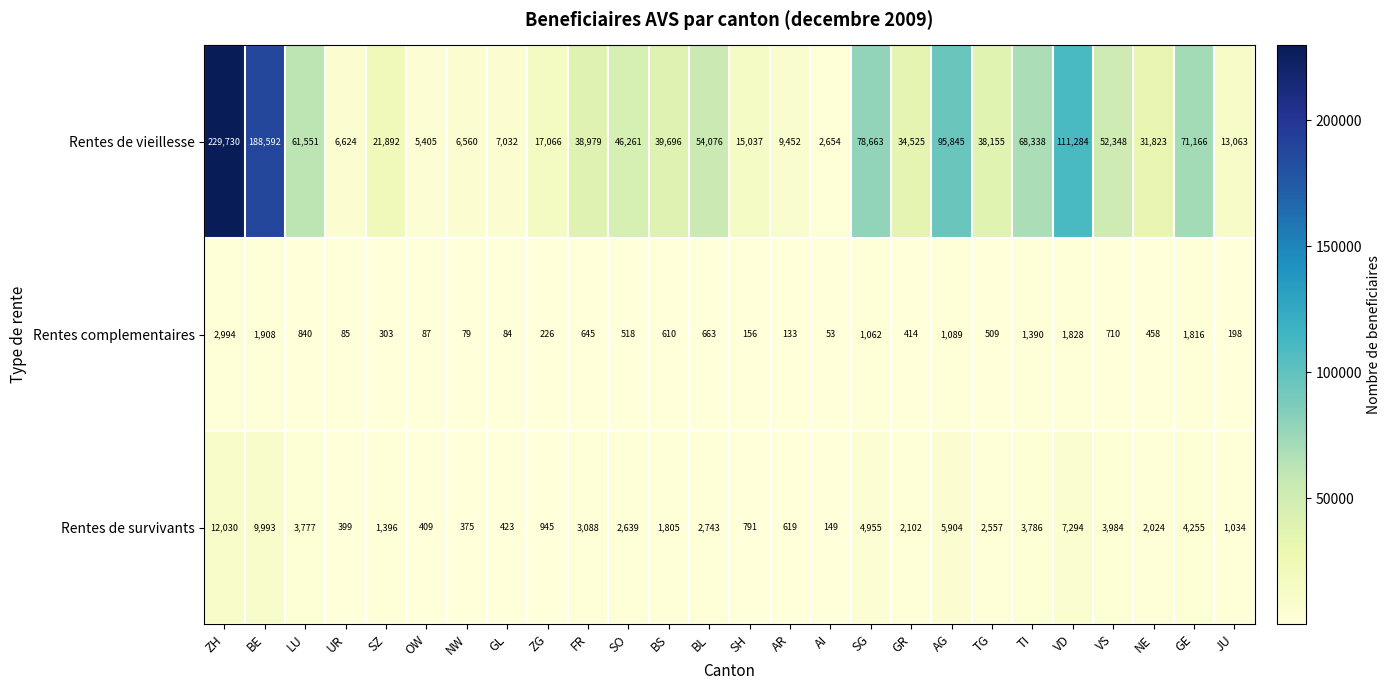

Which label corresponds to the largest value in the chart?

ZH